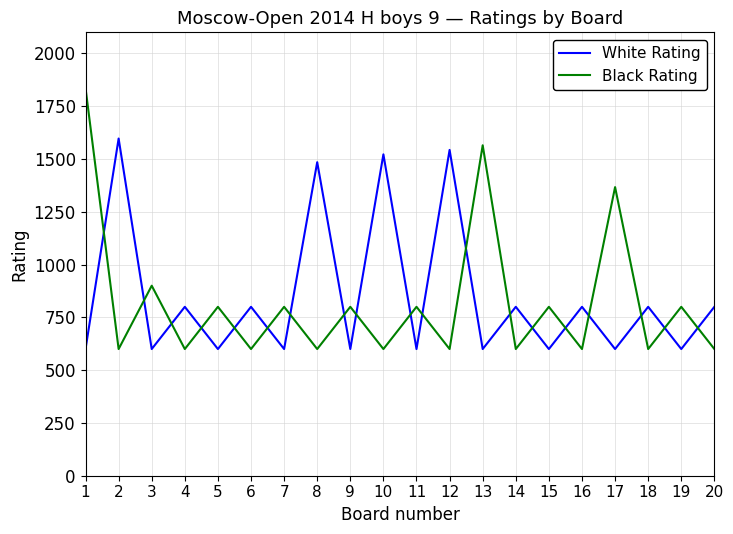

How many White Rating values are between 600 and 800?

16